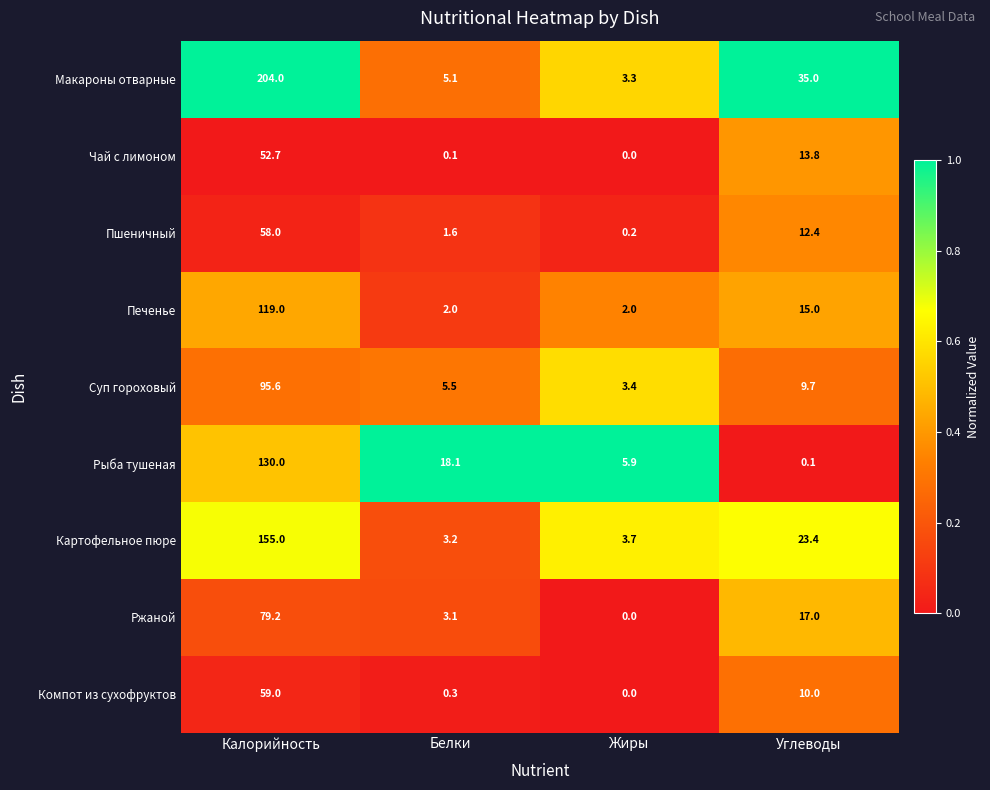

What is the approximate value of Макароны отварные at Жиры?

3.3